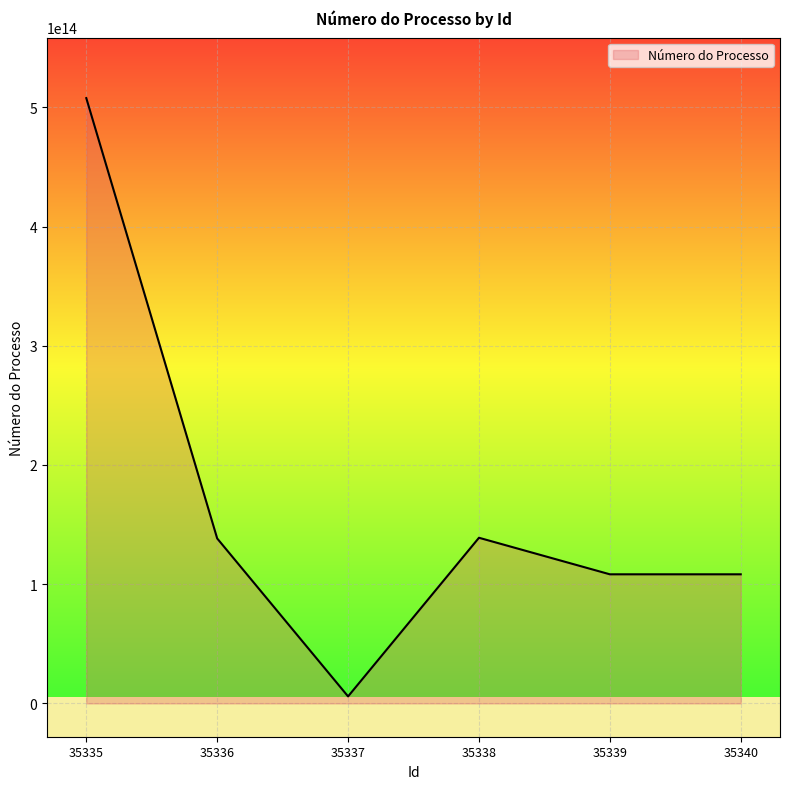

The value at 35336 is 93005587400555. True or false?

False